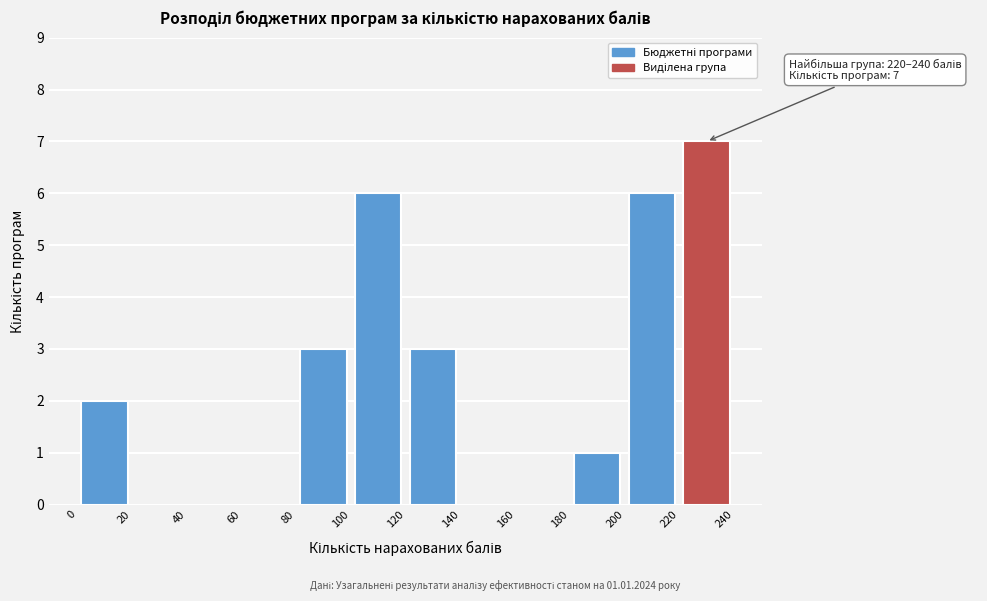

Over which range of the x-axis is the bar tallest?

220 to 240